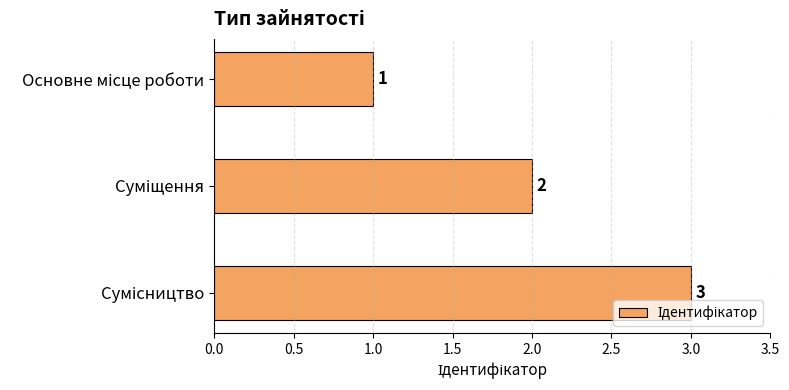

What is the value of the 3rd bar from the top?

3